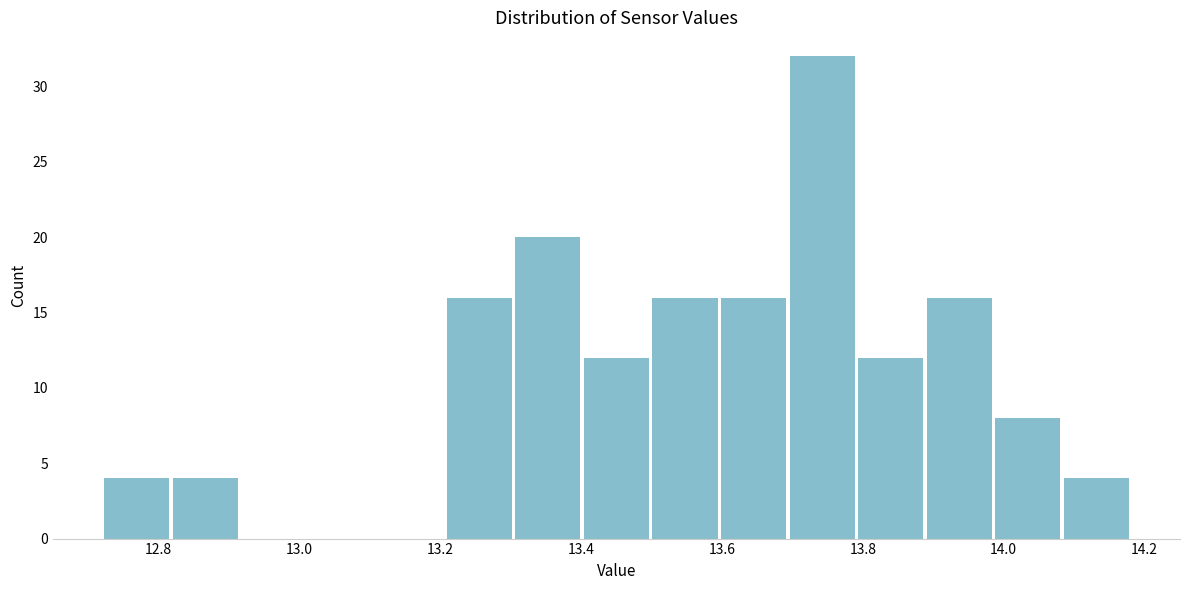

Over which range of the x-axis is the bar tallest?

13.70 to 13.80